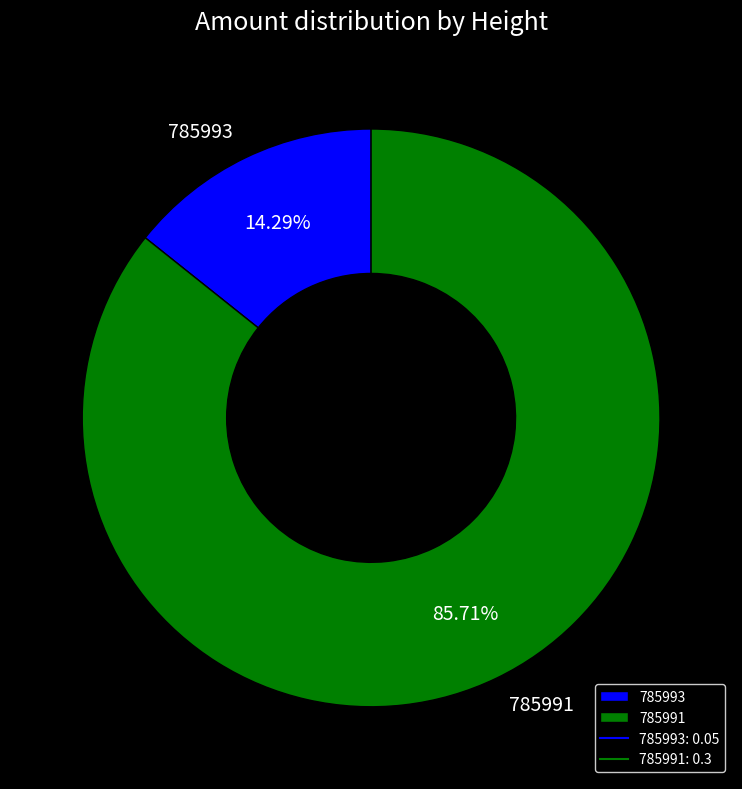

What percentage is the 785993 slice, to the nearest percent?

14%